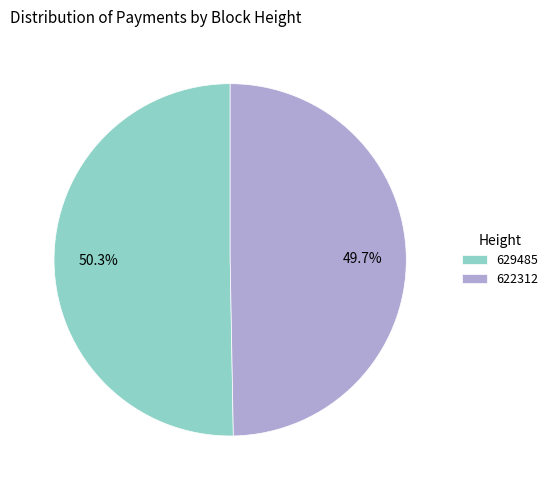

The 629485 slice represents 50% of the pie. True or false?

True